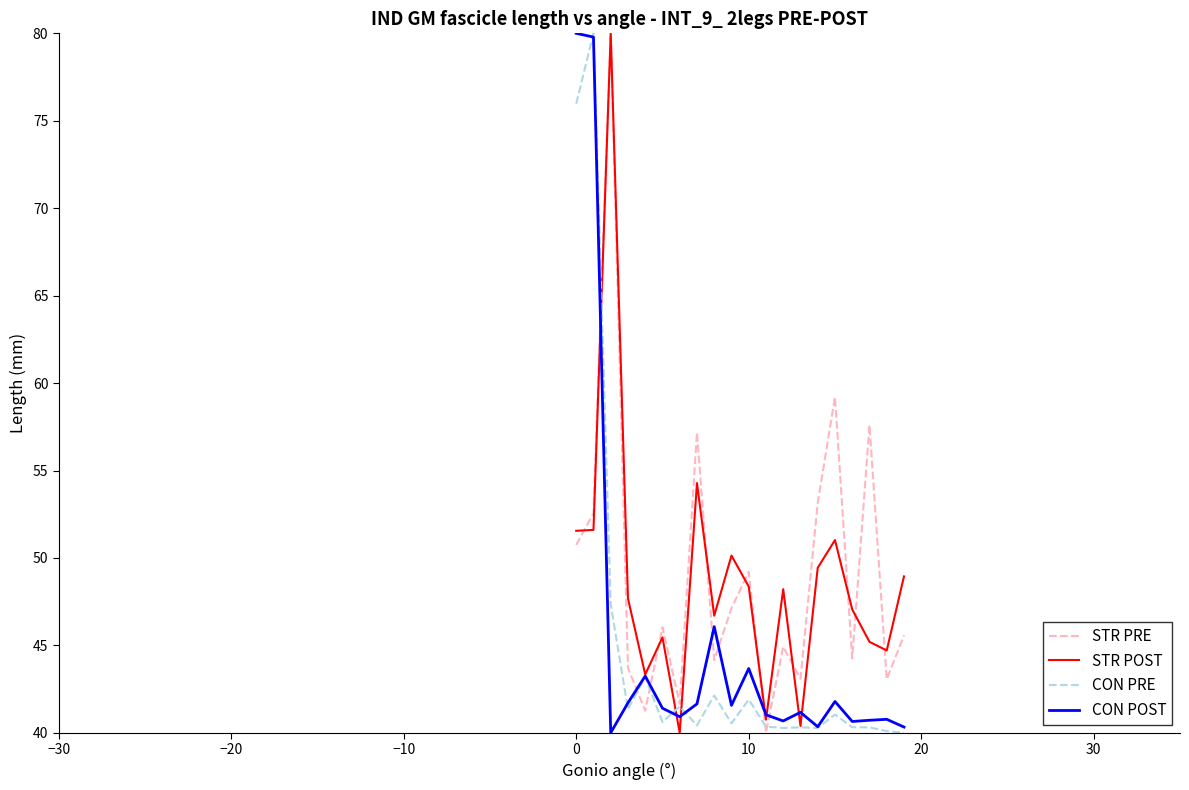

True or false: STR PRE and CON POST cross at least once.

True